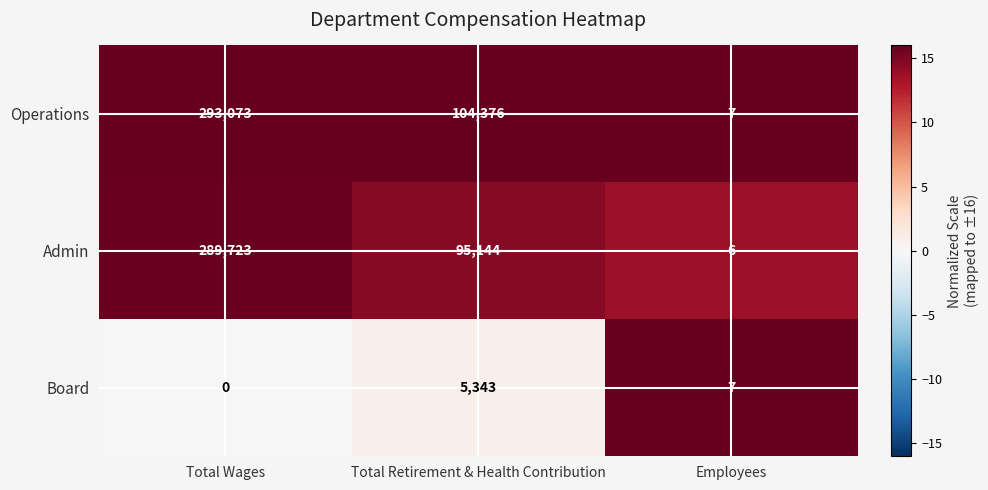

Reading right to left, what are all the values shown in this chart?

Operations: 7	104376	293073
Admin: 6	95144	289723
Board: 7	5343	0